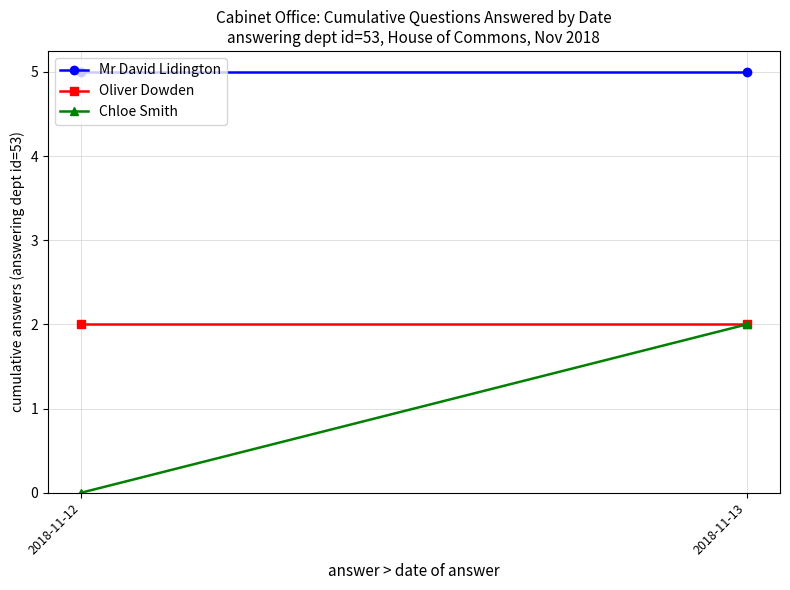

At which category is the sum across all series the highest?

2018-11-13